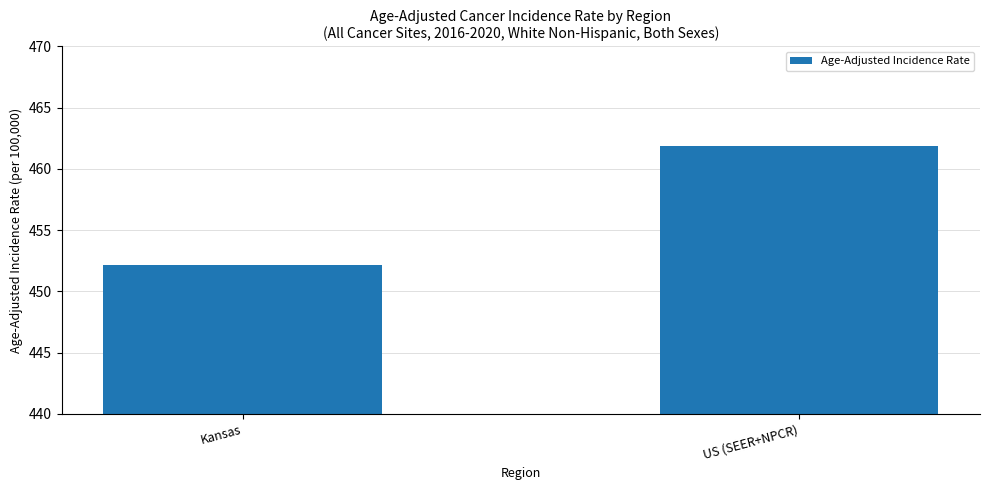

Which category has the lowest value across all series?

Kansas